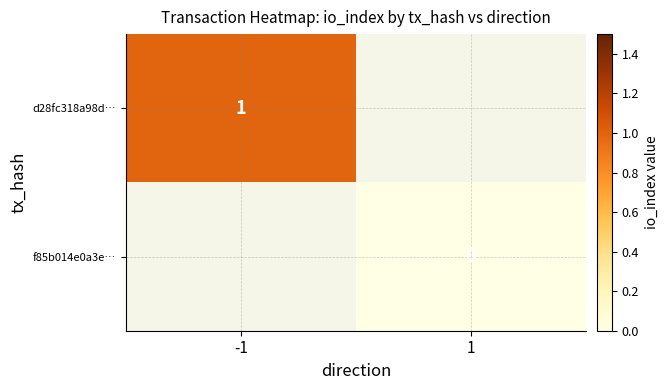

At how many categories does at least one series exceed 0?

1